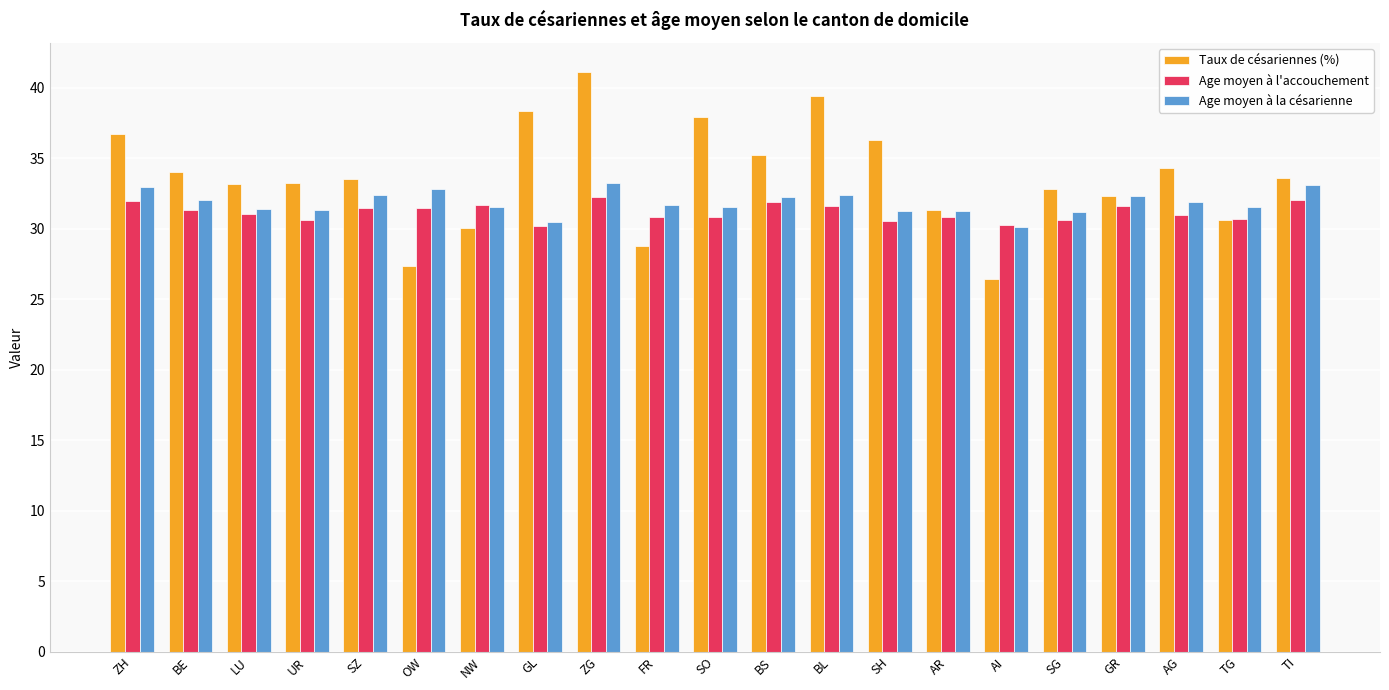

Is the value of Taux de césariennes (%) at ZG greater than the value of Age moyen à l'accouchement at TI?

Yes